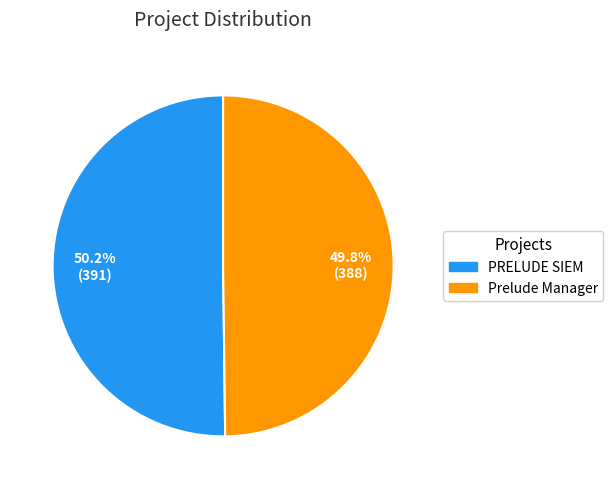

Do PRELUDE SIEM and Prelude Manager together represent more than half of the pie?

Yes